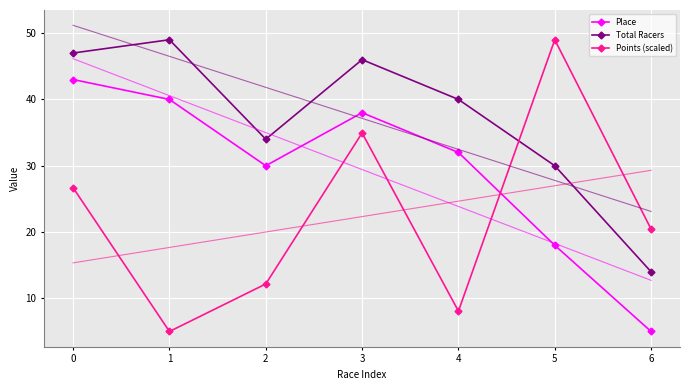

True or false: Total Racers and Place cross at least once.

False